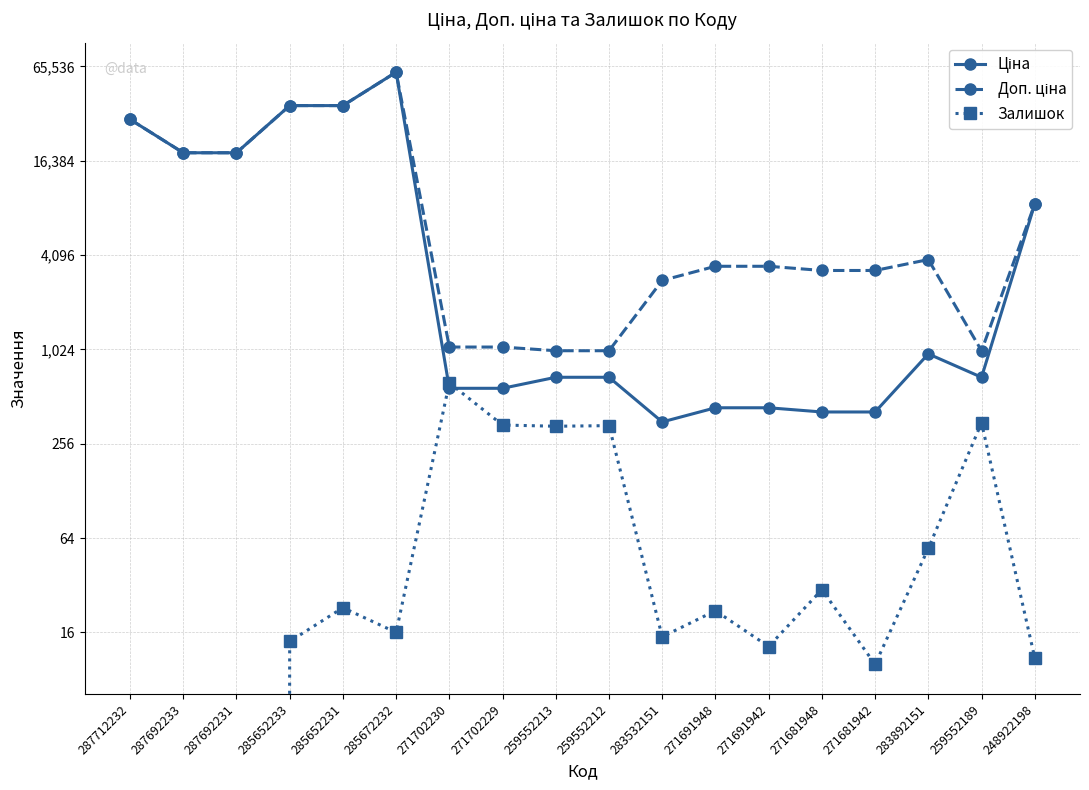

At 285652233, list the series in order from smallest to largest.

Залишок, Ціна, Доп. ціна